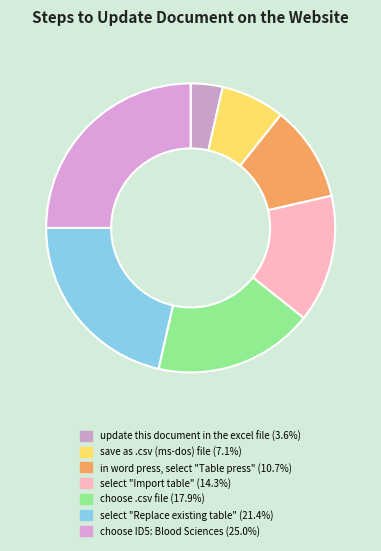

Does save as .csv (ms-dos) file account for over 50% of the chart?

No